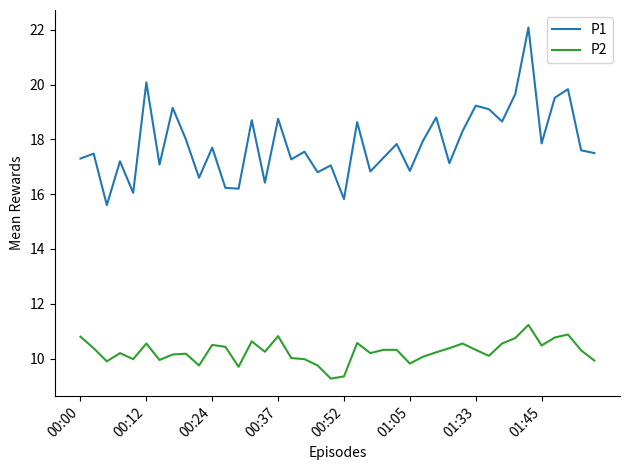

True or false: P1 and P2 intersect in this chart.

False